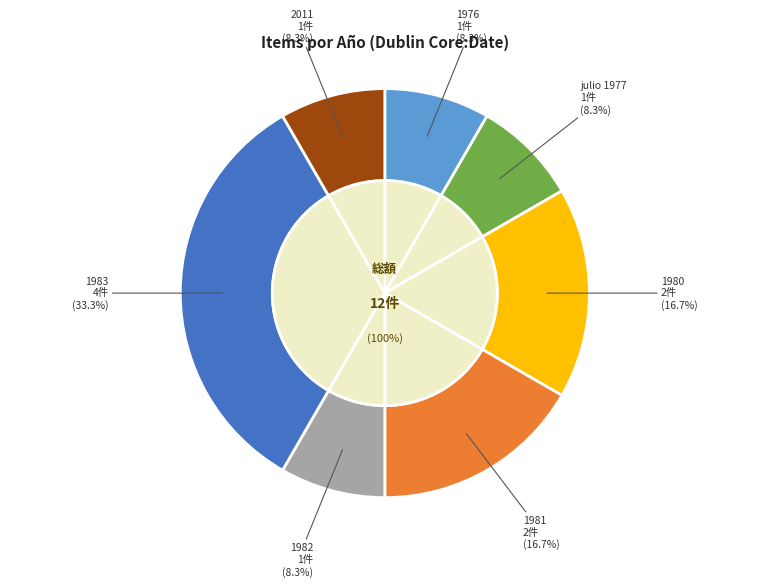

What percentage is the 1983 slice, to the nearest percent?

33%